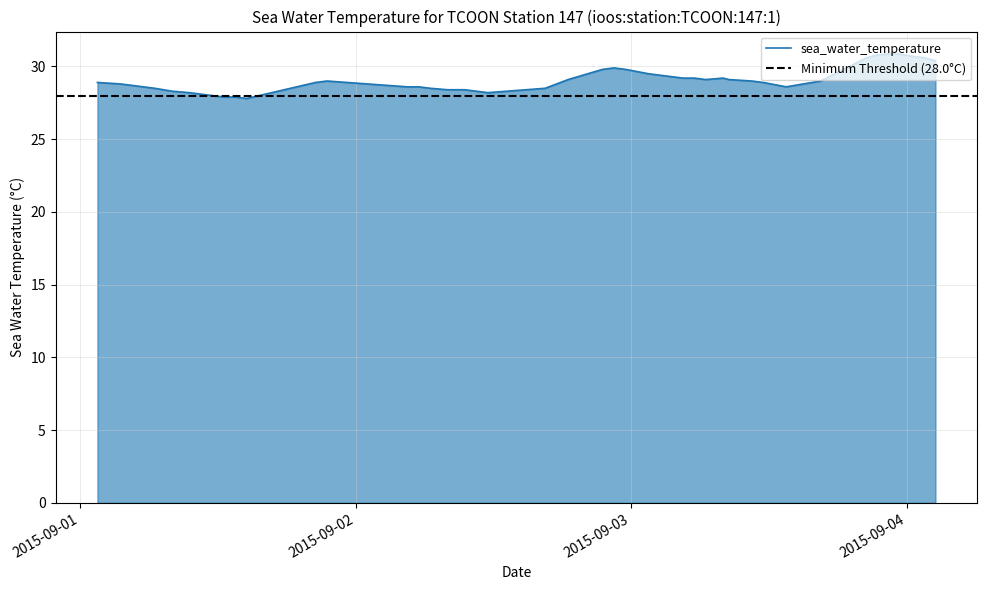

What is the maximum value for sea_water_temperature?

30.9